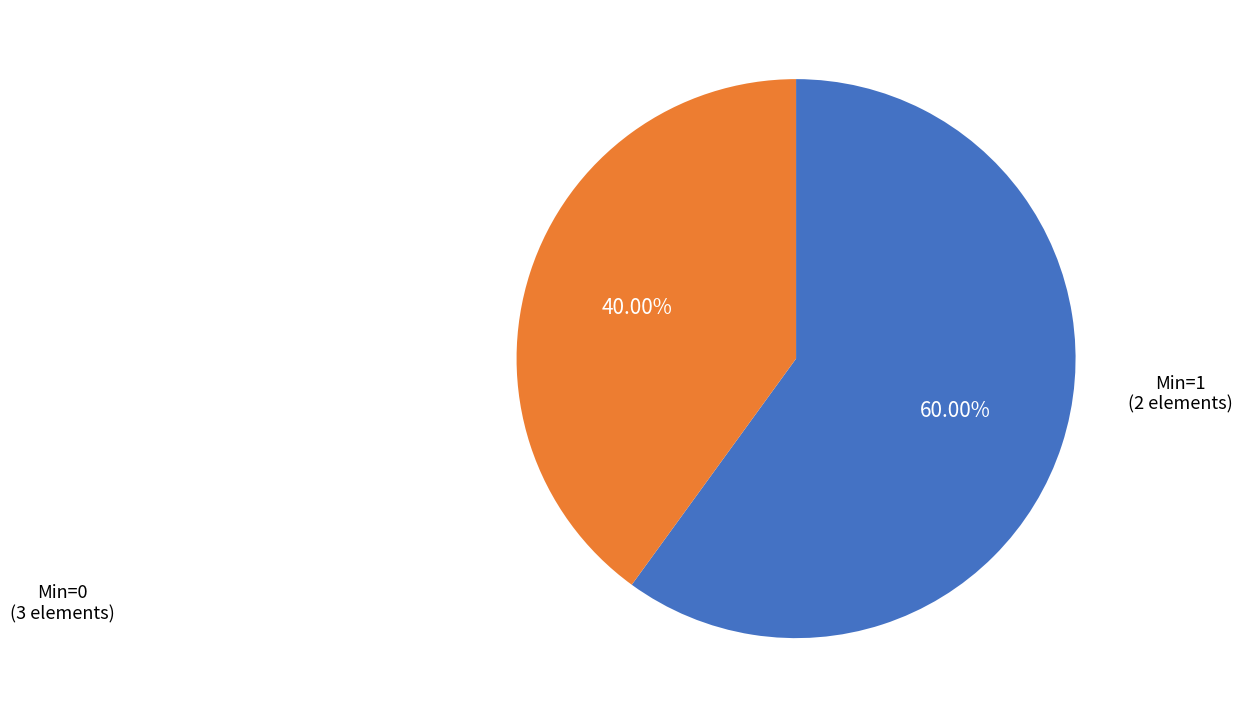

Is there any slice that represents more than half of the pie?

Yes